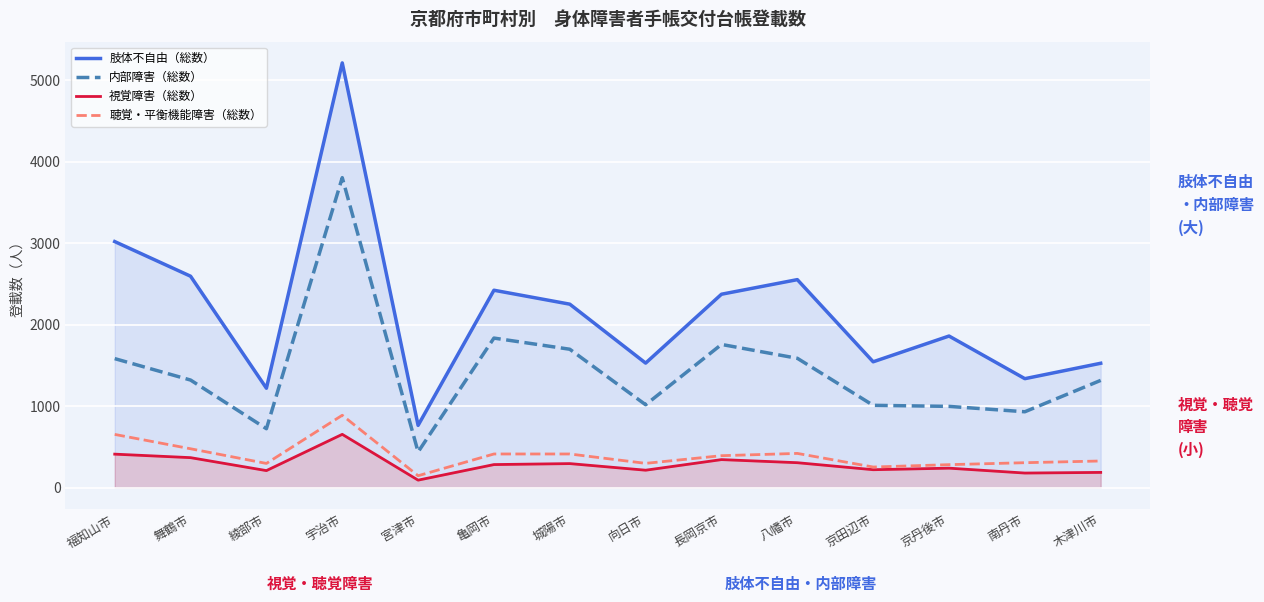

List the labels in order of 聴覚・平衡機能障害（総数） value, largest first.

宇治市, 福知山市, 舞鶴市, 八幡市, 亀岡市, 城陽市, 長岡京市, 木津川市, 南丹市, 向日市, 綾部市, 京丹後市, 京田辺市, 宮津市